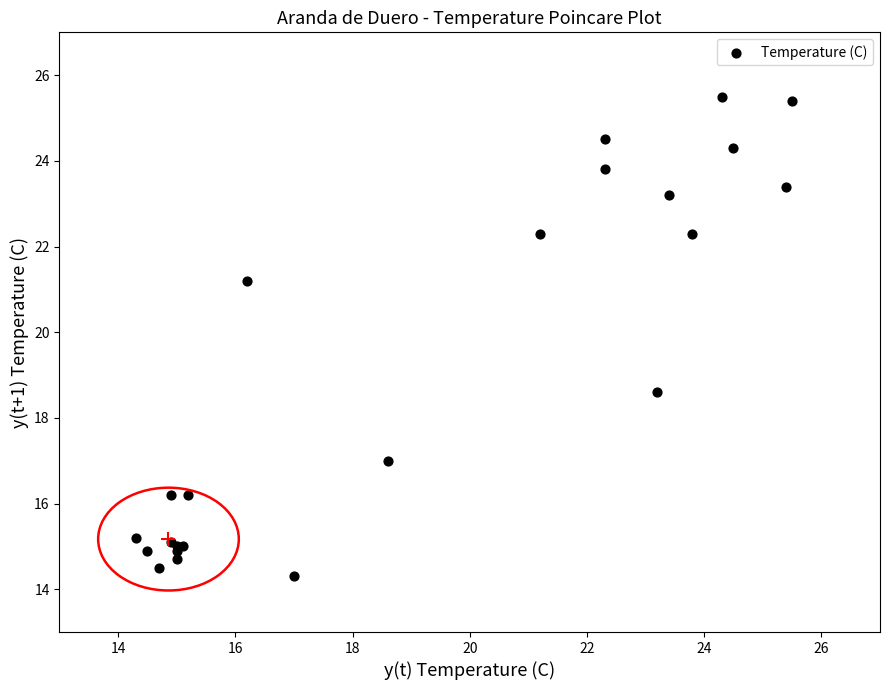

What Y value in the scatter plot is closest to 19?

18.6